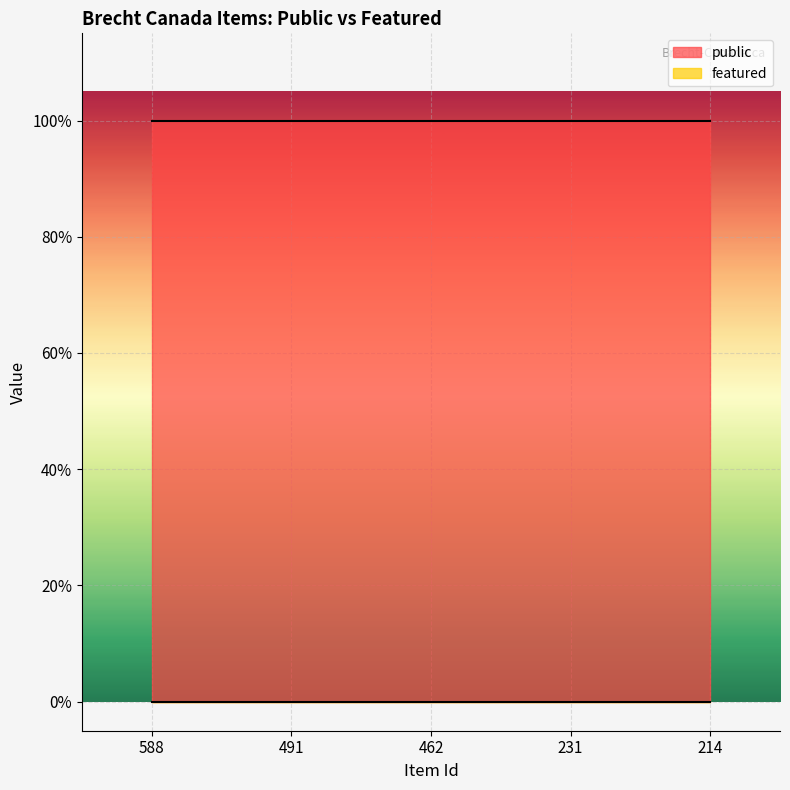

How many series are shown in this chart?

2